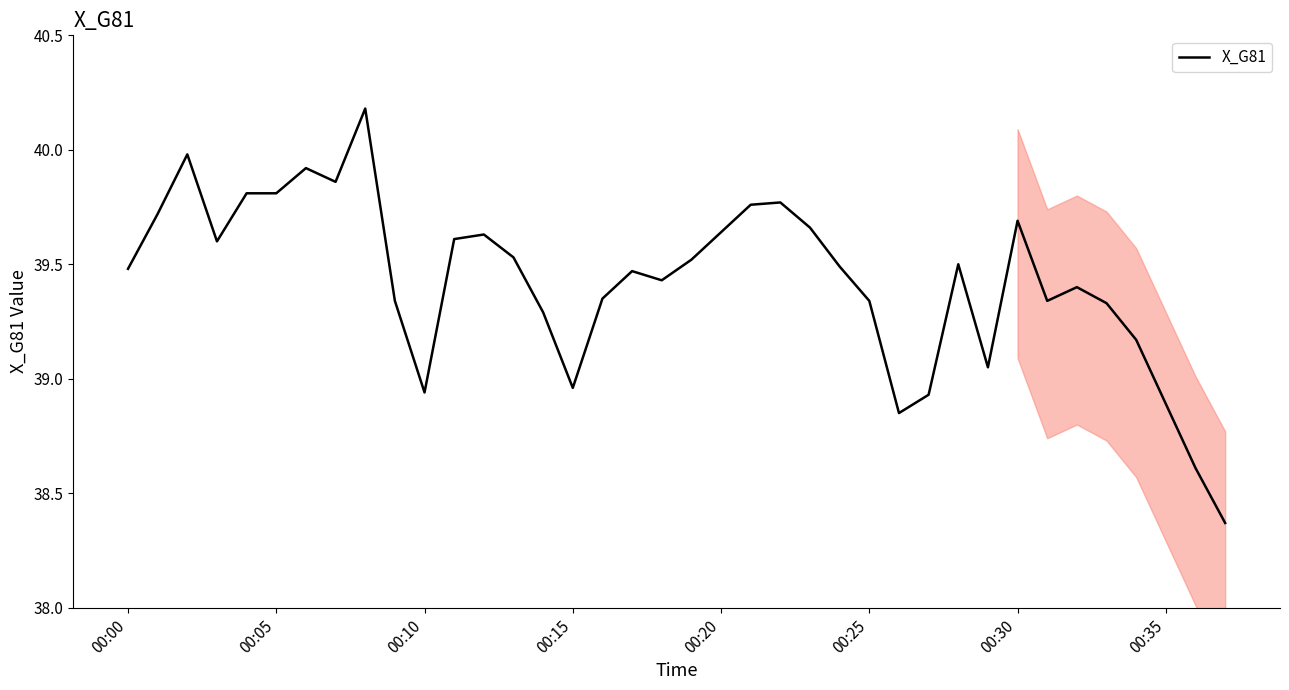

What is the greatest value displayed?

40.2